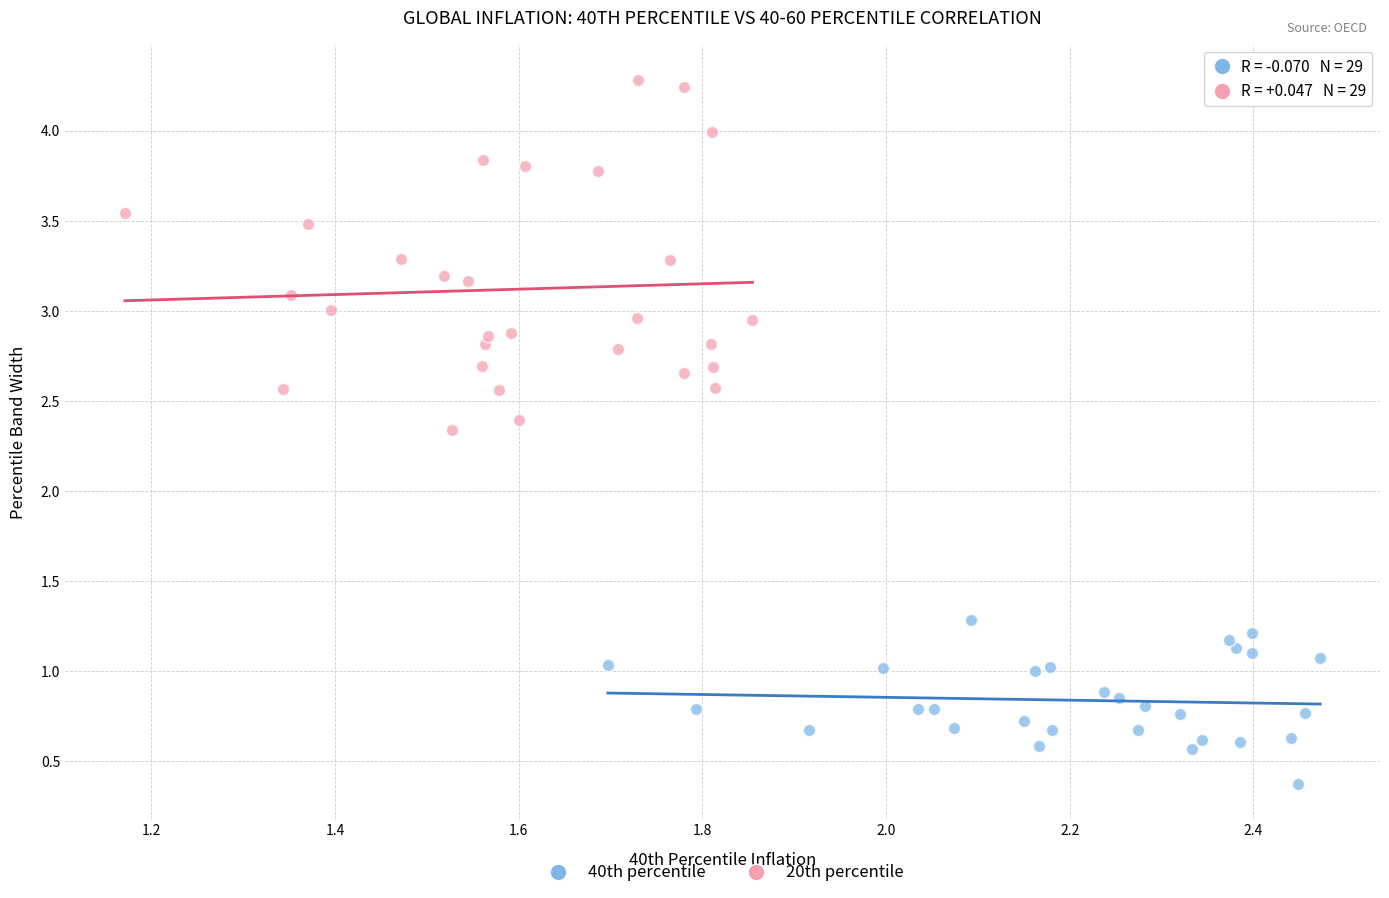

Which series has the widest spread of Y values?

20th percentile